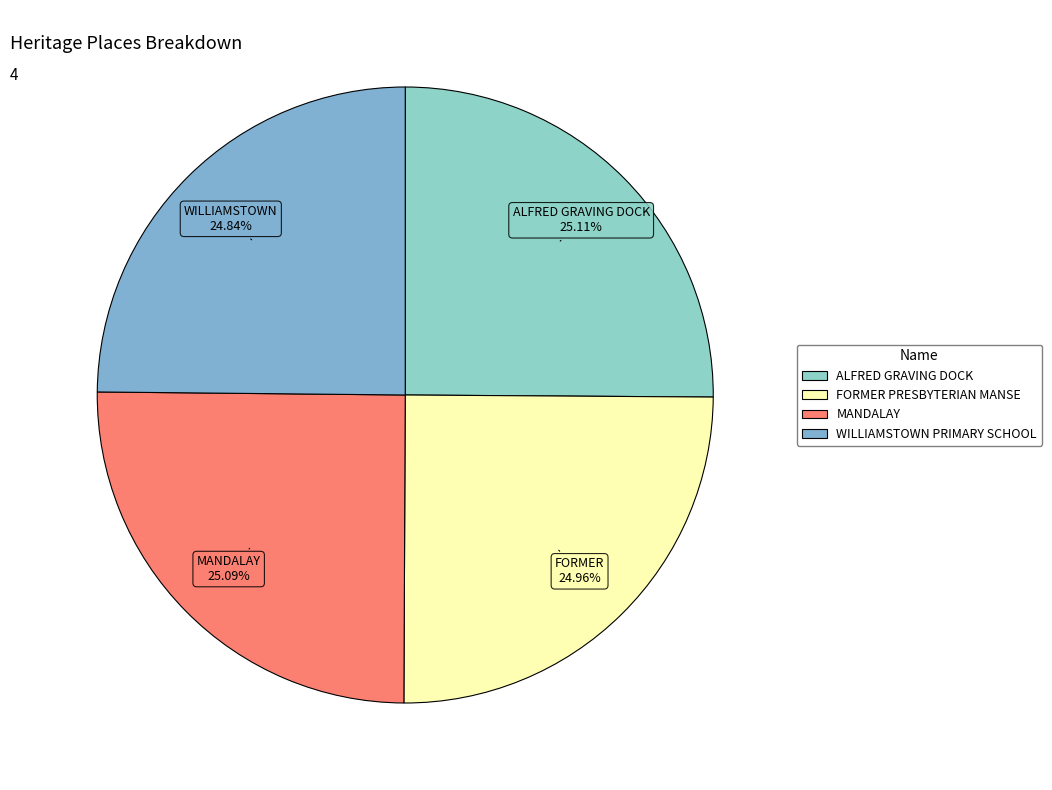

How much of the chart is everything except FORMER PRESBYTERIAN MANSE?

75.0%